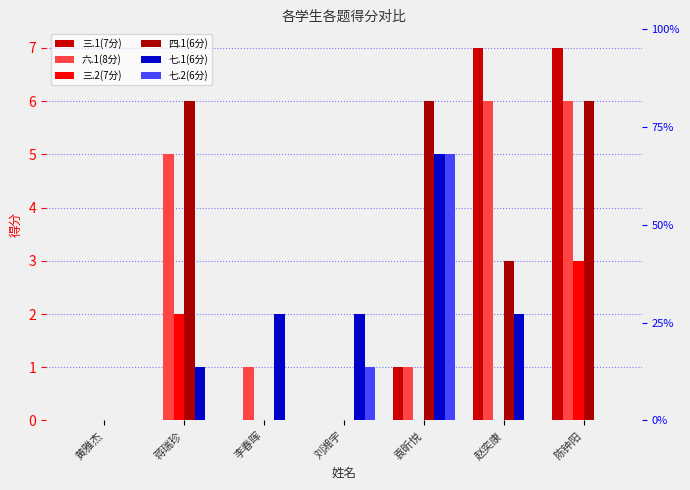

What is the sum of all 七.2(6分) values?

6